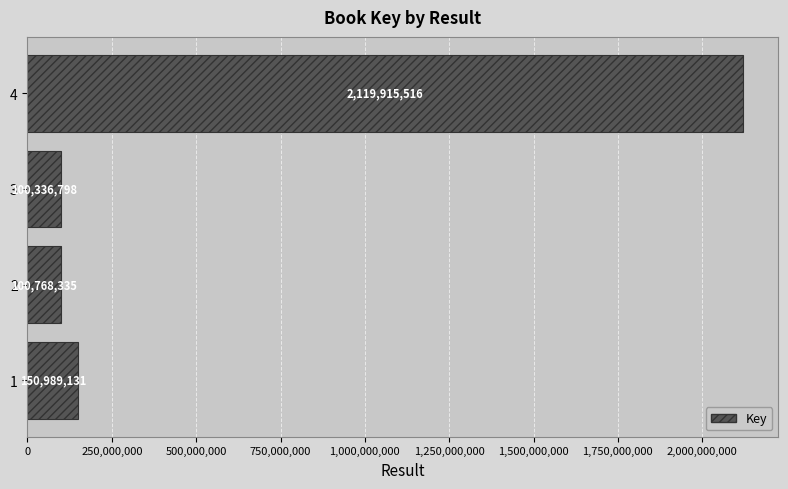

Reading top to bottom, what are all the values shown in this chart?

2119915516	100336798	100768335	150989131